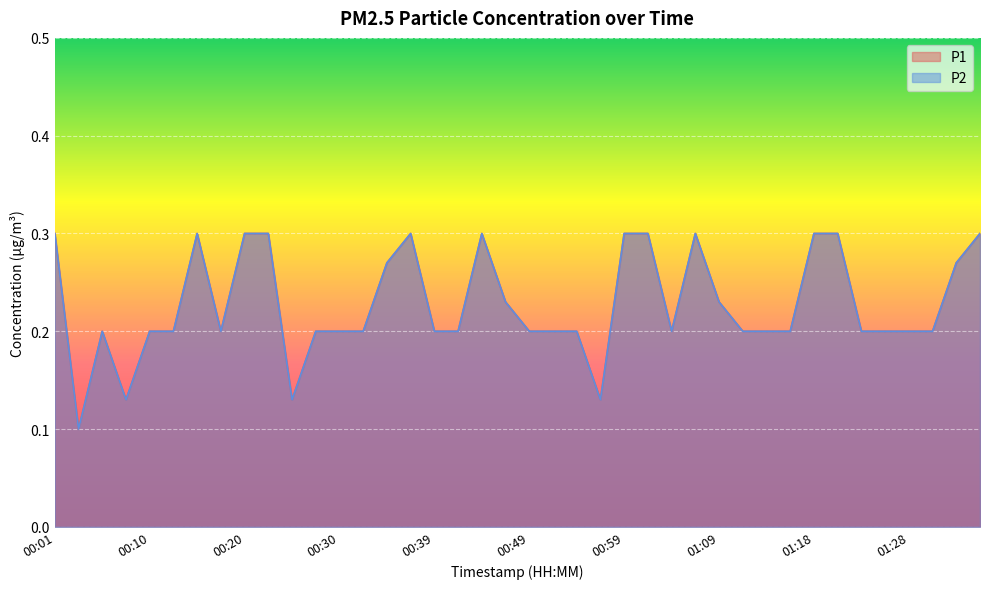

Reading left to right, what are all the values shown in this chart?

P1: 0.3	0.1	0.2	0.1	0.2	0.2	0.3	0.2	0.3	0.3	0.1	0.2	0.2	0.2	0.3	0.3	0.2	0.2	0.3	0.2	0.2	0.2	0.2	0.1	0.3	0.3	0.2	0.3	0.2	0.2	0.2	0.2	0.3	0.3	0.2	0.2	0.2	0.2	0.3	0.3
P2: 0.3	0.1	0.2	0.1	0.2	0.2	0.3	0.2	0.3	0.3	0.1	0.2	0.2	0.2	0.3	0.3	0.2	0.2	0.3	0.2	0.2	0.2	0.2	0.1	0.3	0.3	0.2	0.3	0.2	0.2	0.2	0.2	0.3	0.3	0.2	0.2	0.2	0.2	0.3	0.3